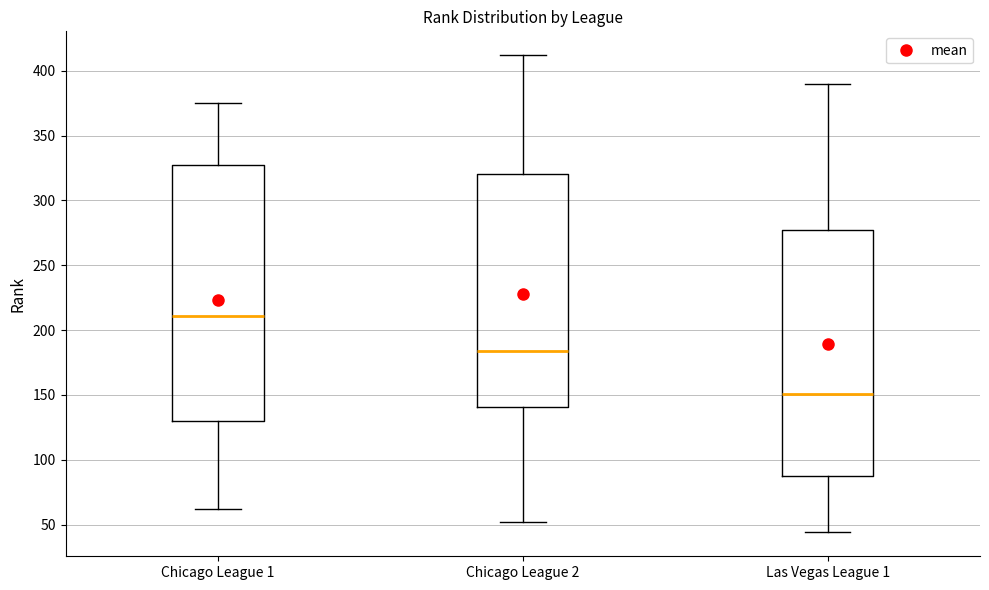

Where is the upper edge of the box for Chicago League 1 on the y-axis? The values are not printed on the chart, so give them approximately, as read against the axis.

330